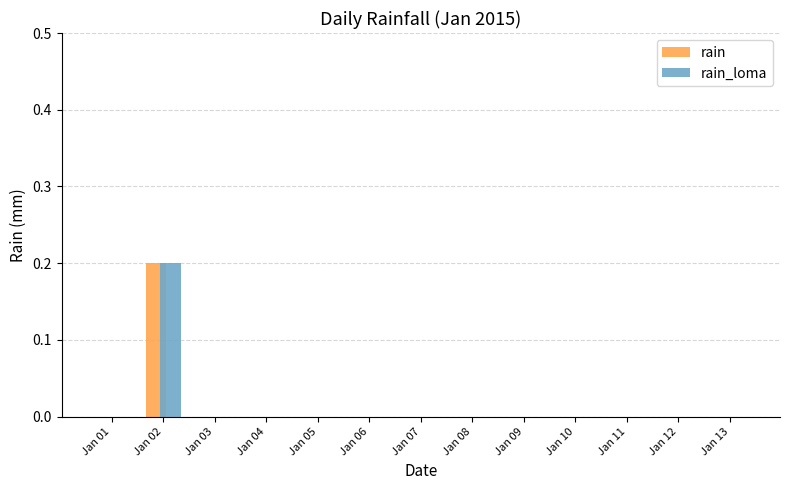

At which category is the sum across all series the highest?

Jan 02